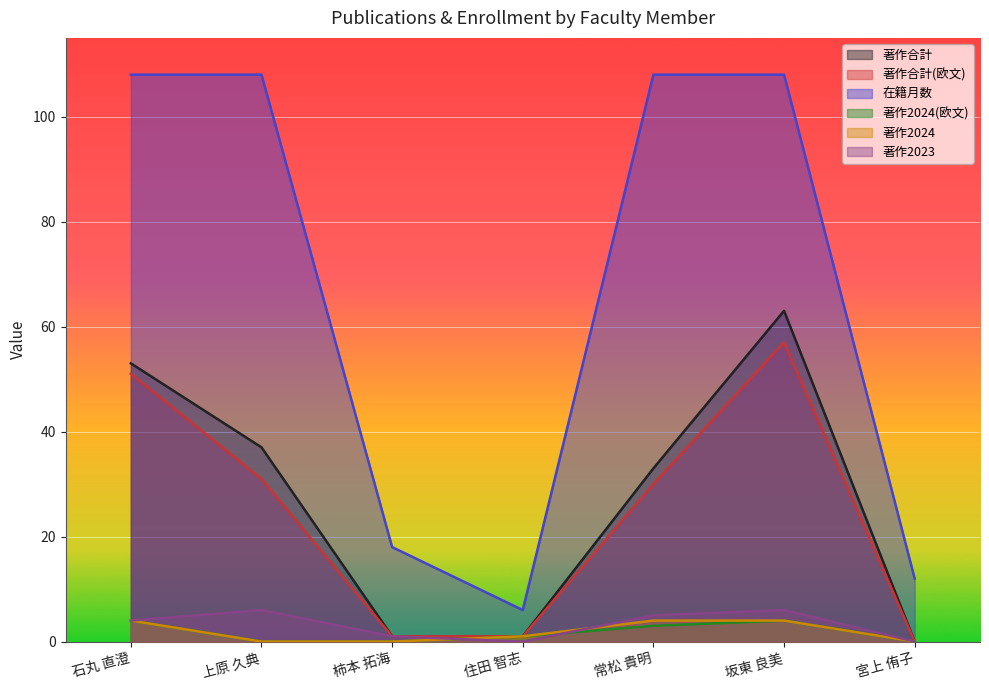

Which series changed the most between 石丸 直澄 and 坂東 良美?

著作合計